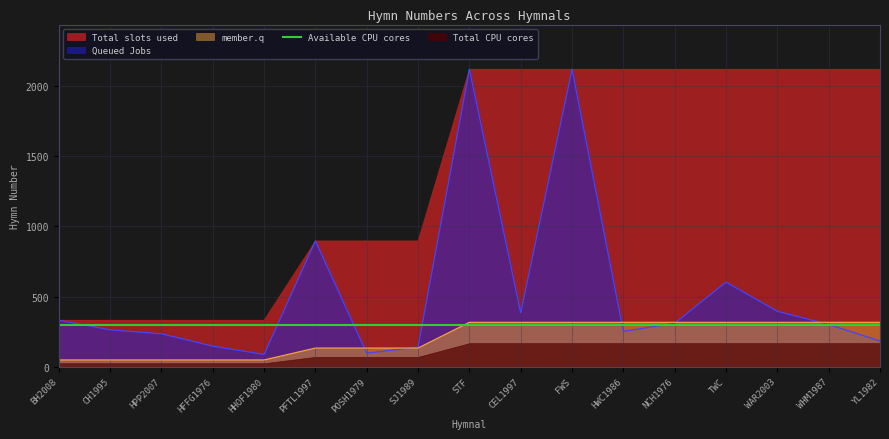

What is the greatest value displayed?

2119